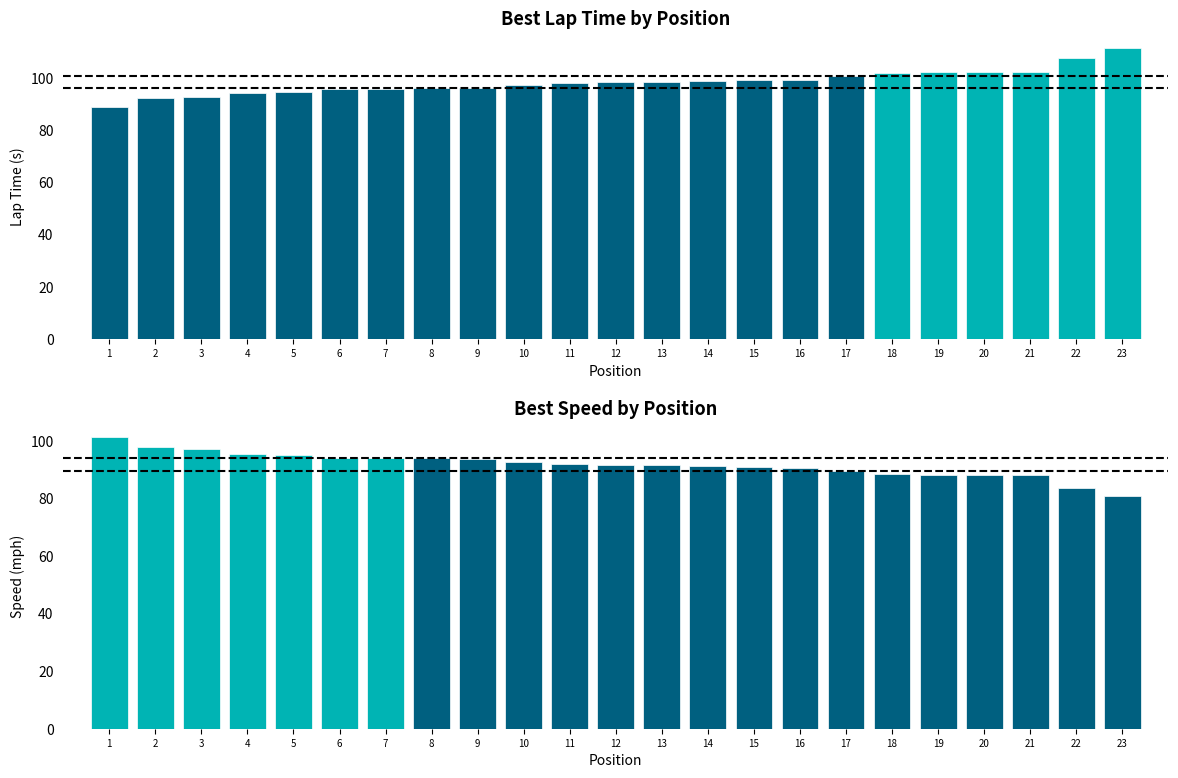

The value of Best Speed at 17 is 119.2. True or false?

False